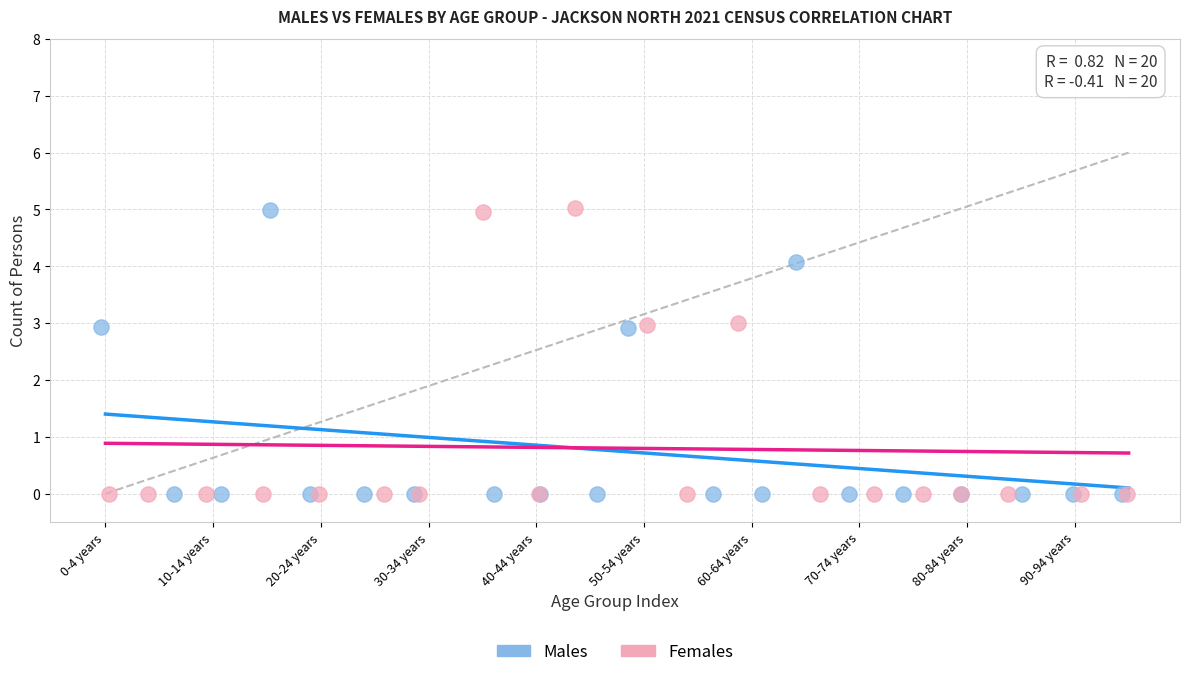

What are all the series names shown in the legend?

Males, Females